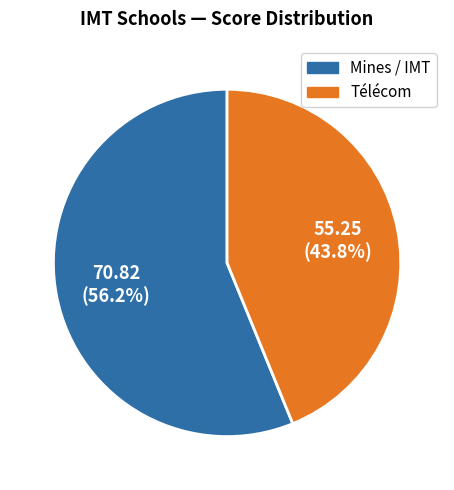

Does any single category account for the majority?

Yes